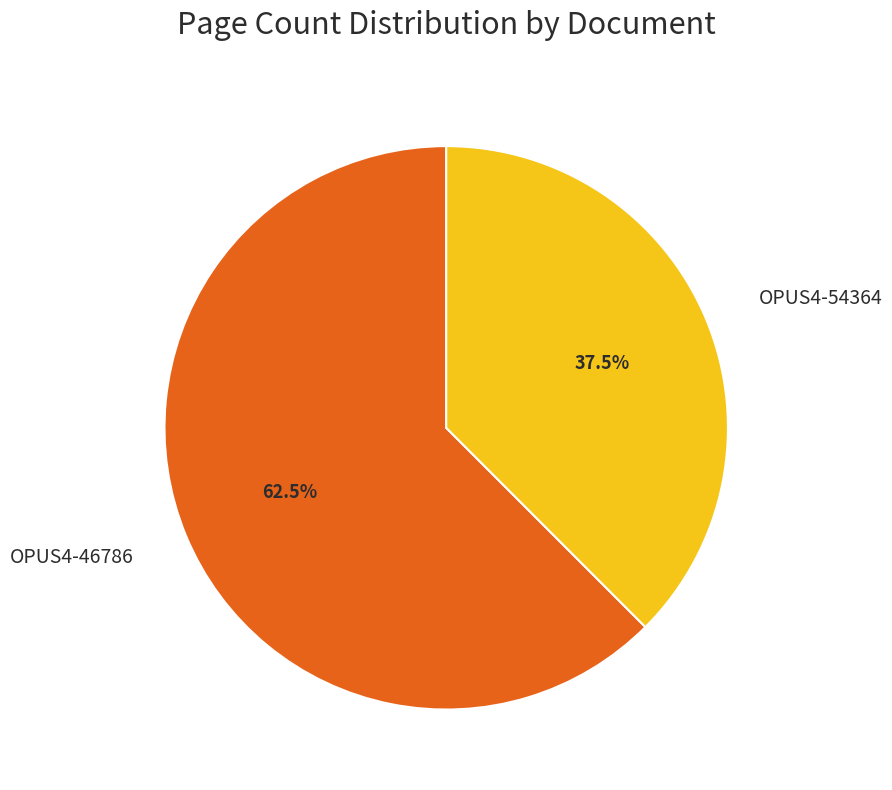

How many slices are in this pie chart?

2